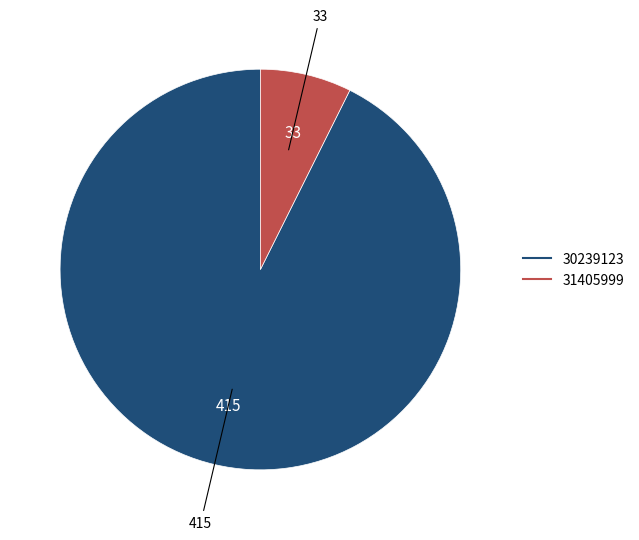

Does any single category account for the majority?

Yes